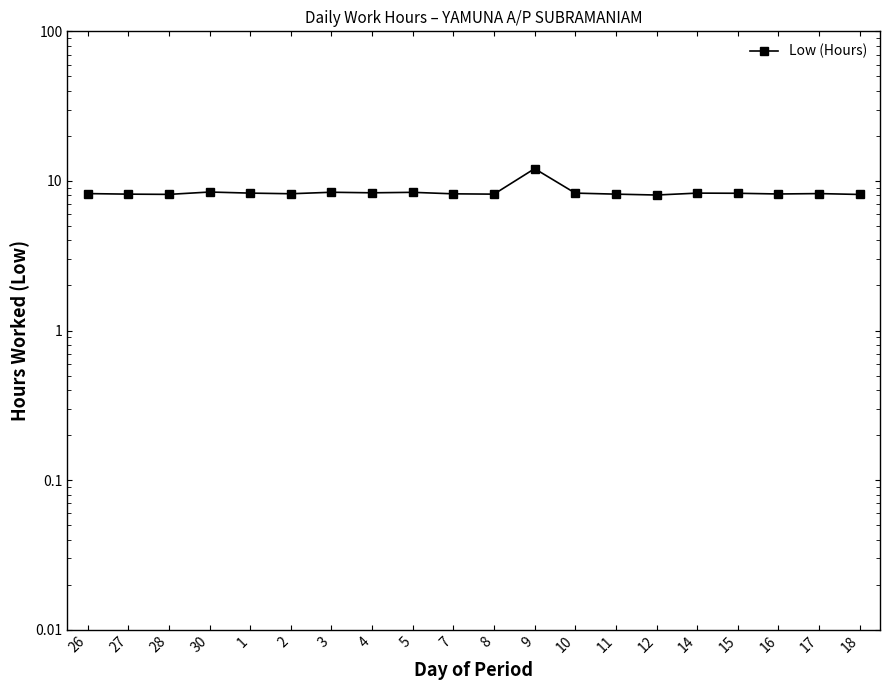

Does the chart display data point markers on the line(s)?

Yes